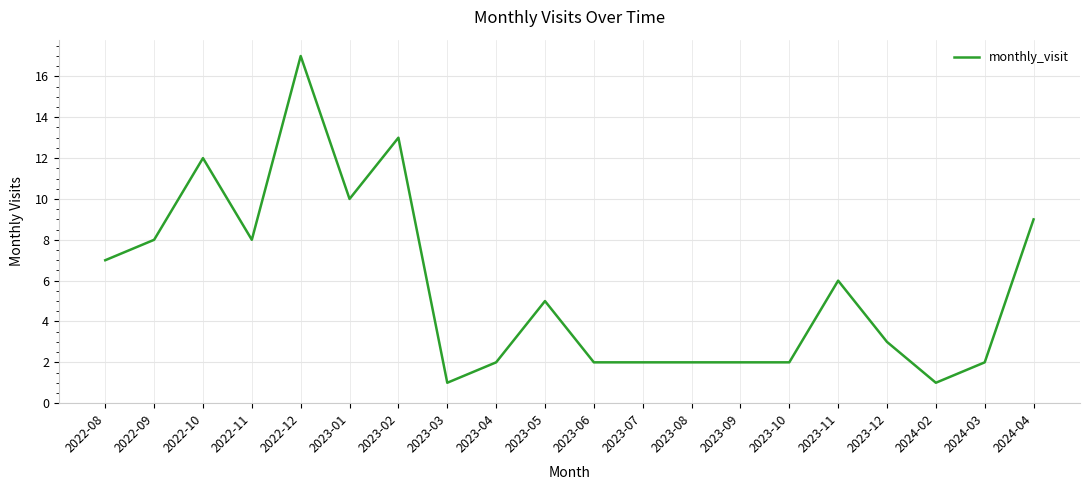

What is the change in value from 2022-08 to 2023-07?

-5